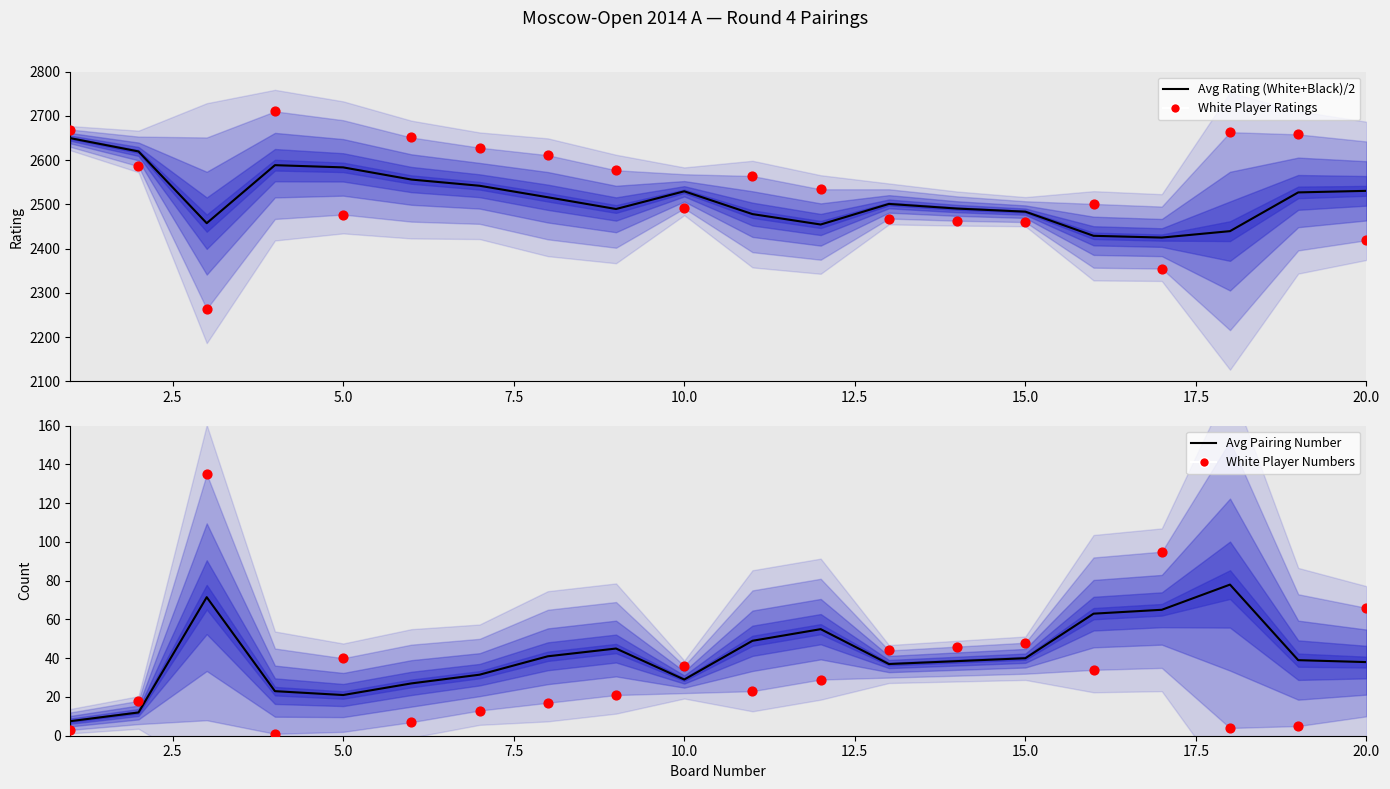

Which series has the largest total across all categories?

White Player Ratings